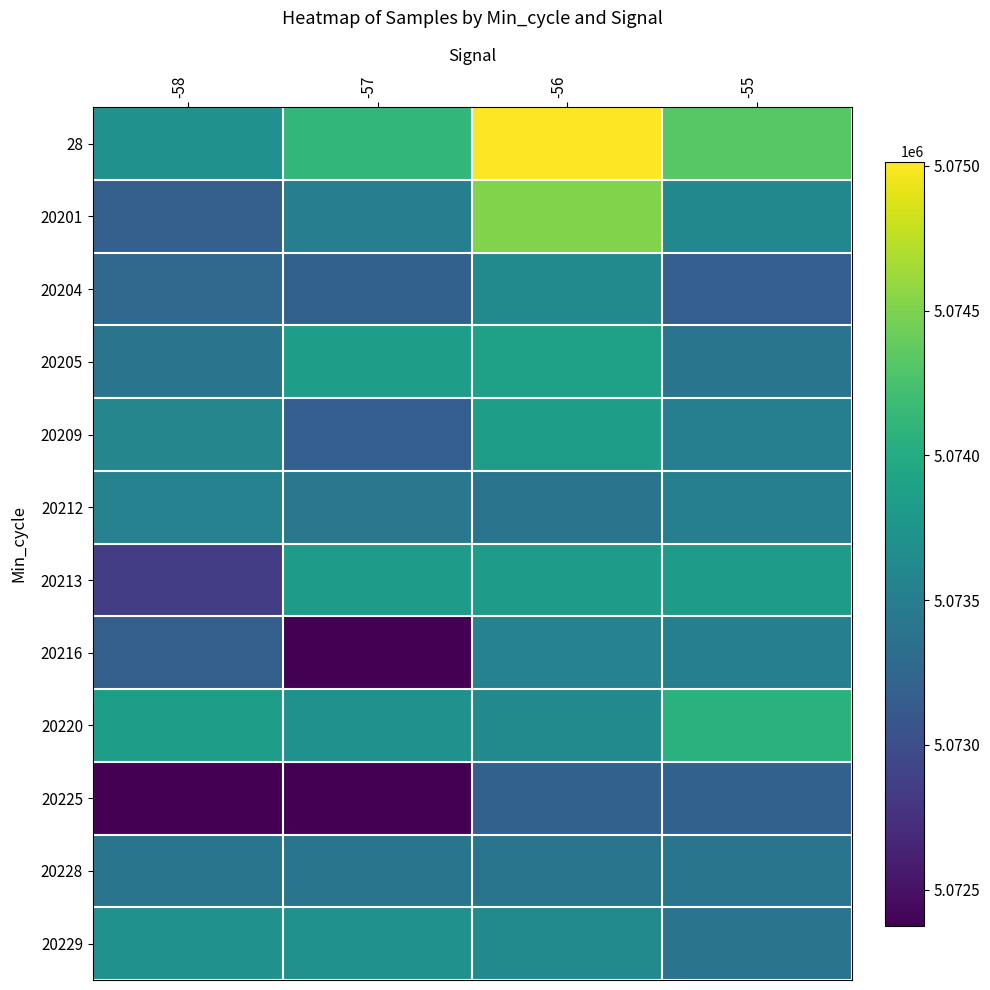

What is the total value across all series at -58?

60880065